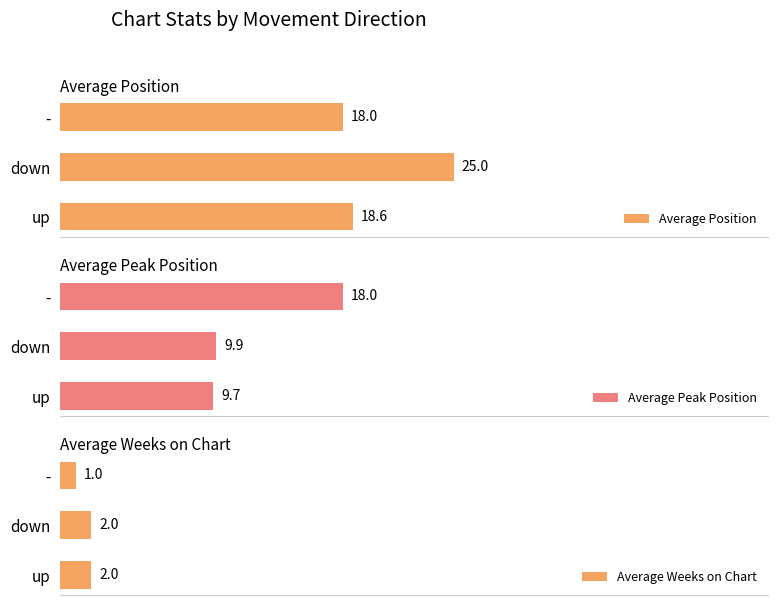

What is the smallest value displayed?

1.0